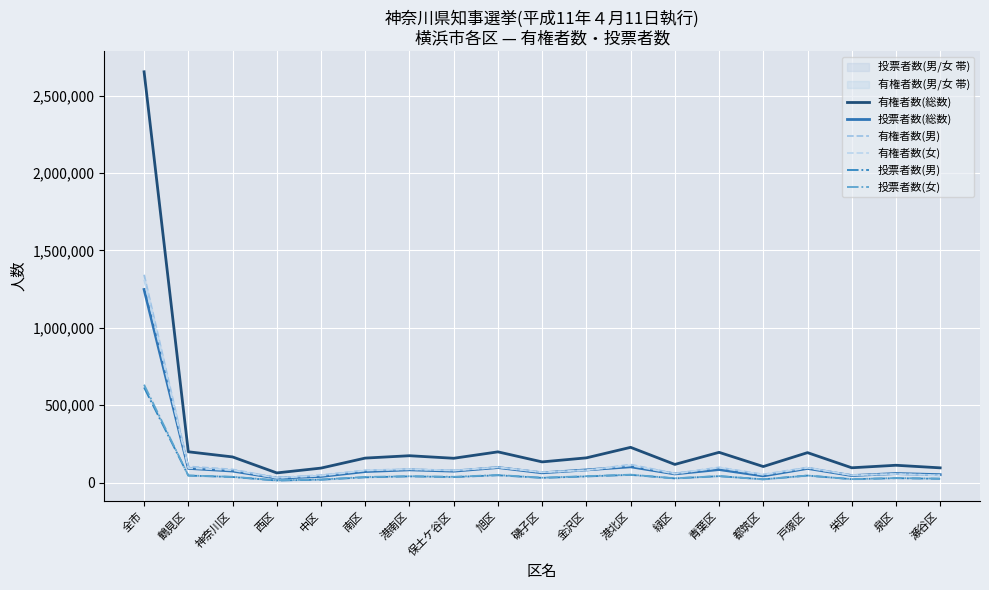

Is it true that 有権者数(総数) equals 106745 at 鶴見区?

False